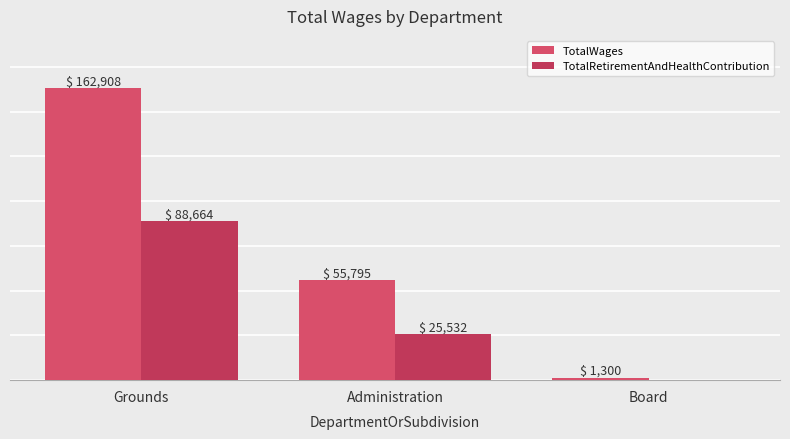

What are all the series names shown in the legend?

TotalWages, TotalRetirementAndHealthContribution